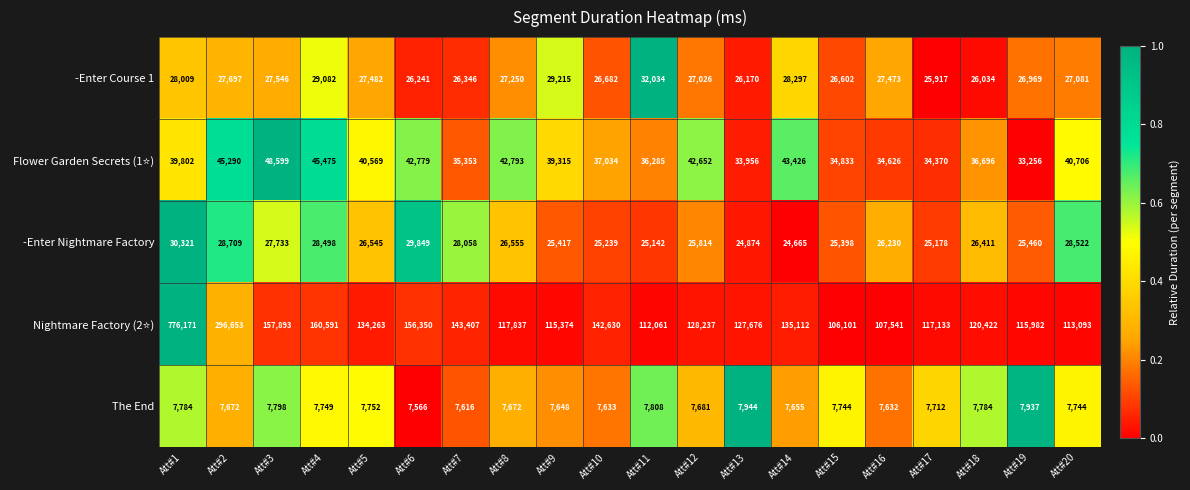

Where is The End nearest to the value 7755?

Att#5